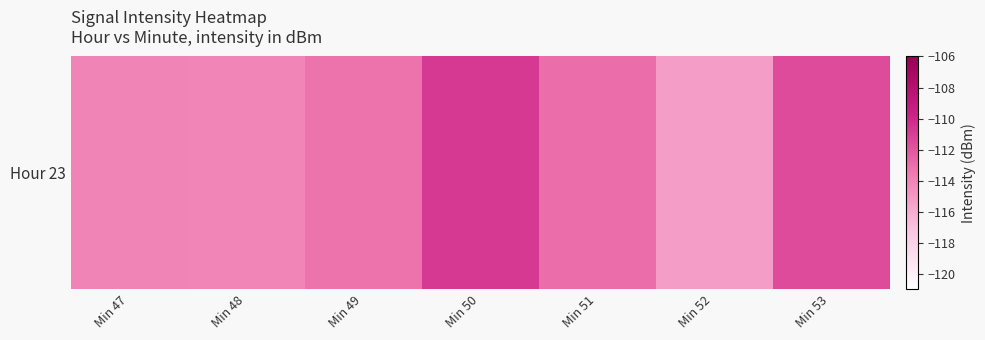

Which has a higher value, Min 47 or Min 51?

Min 51